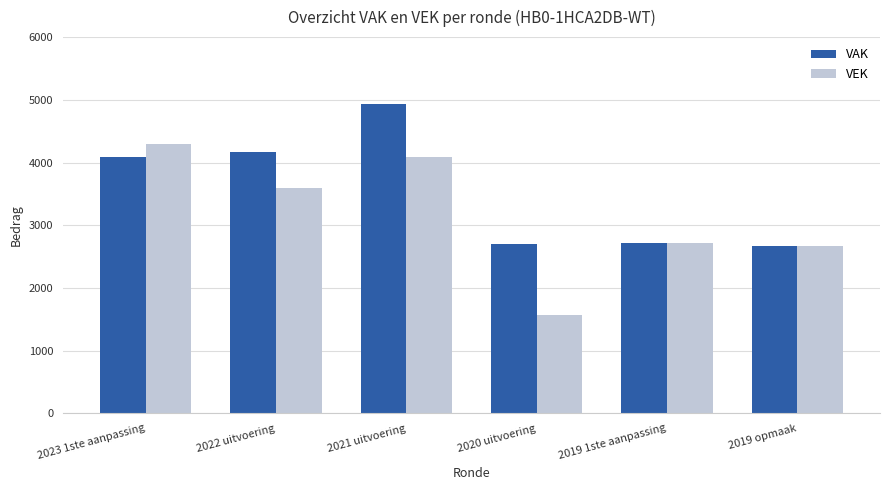

How many data points in VAK are less than 4086?

3